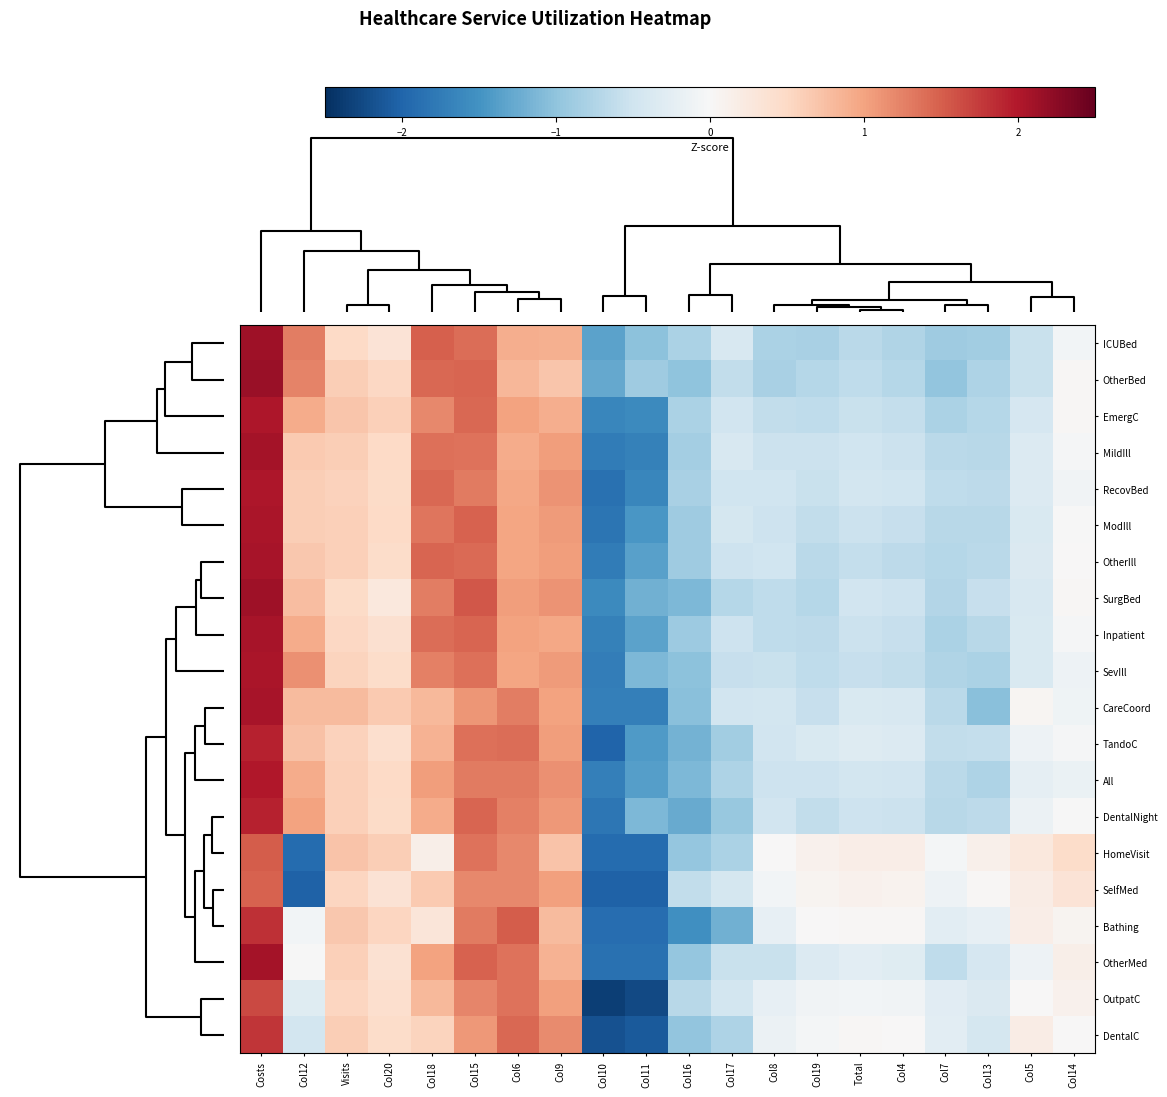

At how many categories does at least one series exceed 1?

6